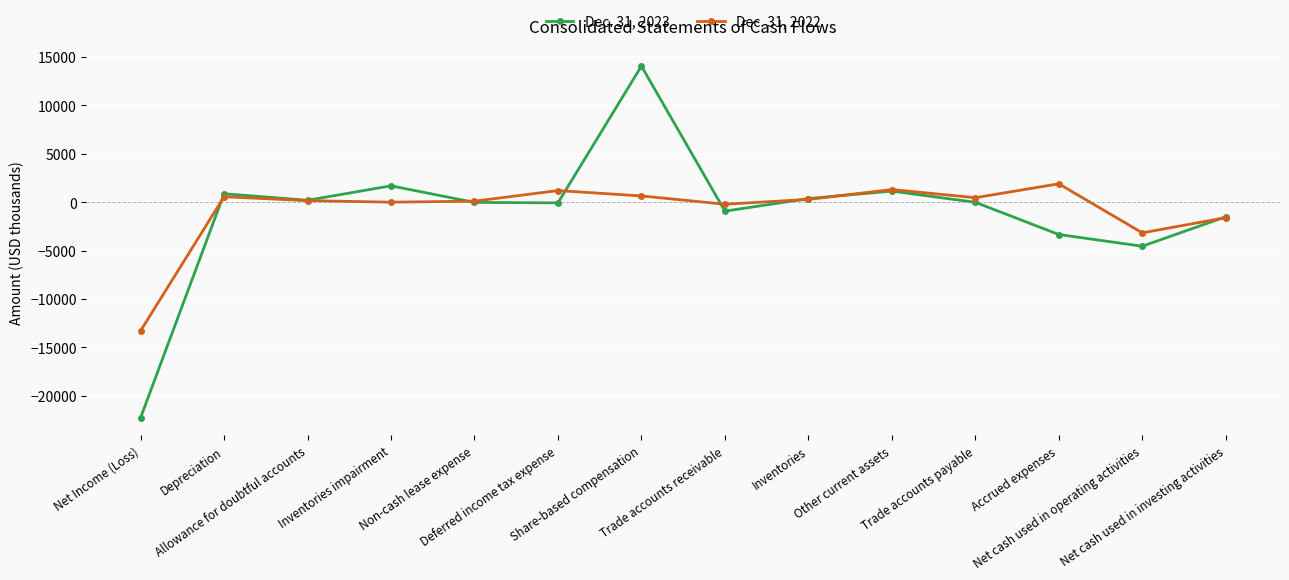

True or false: Dec. 31, 2022 has a value of -1396 at Net cash used in operating activities.

False